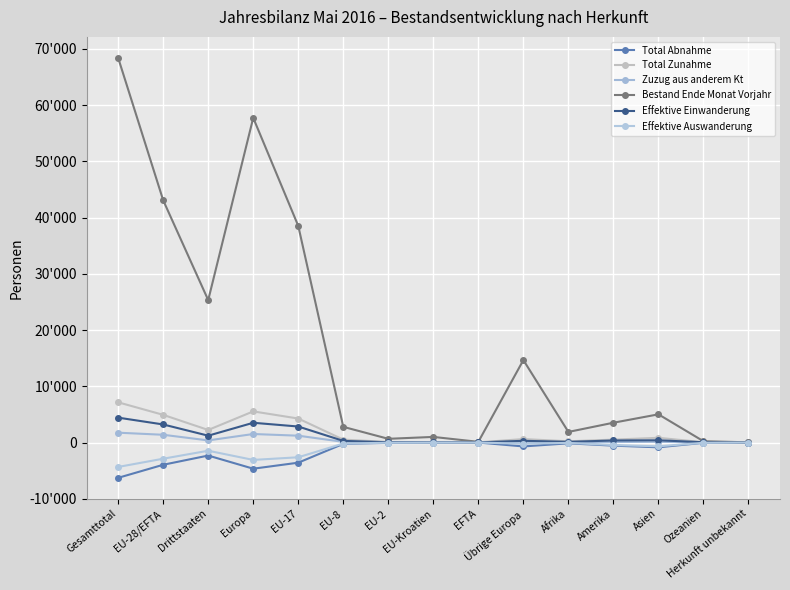

At which category does Total Zunahme reach its first local valley?

Drittstaaten